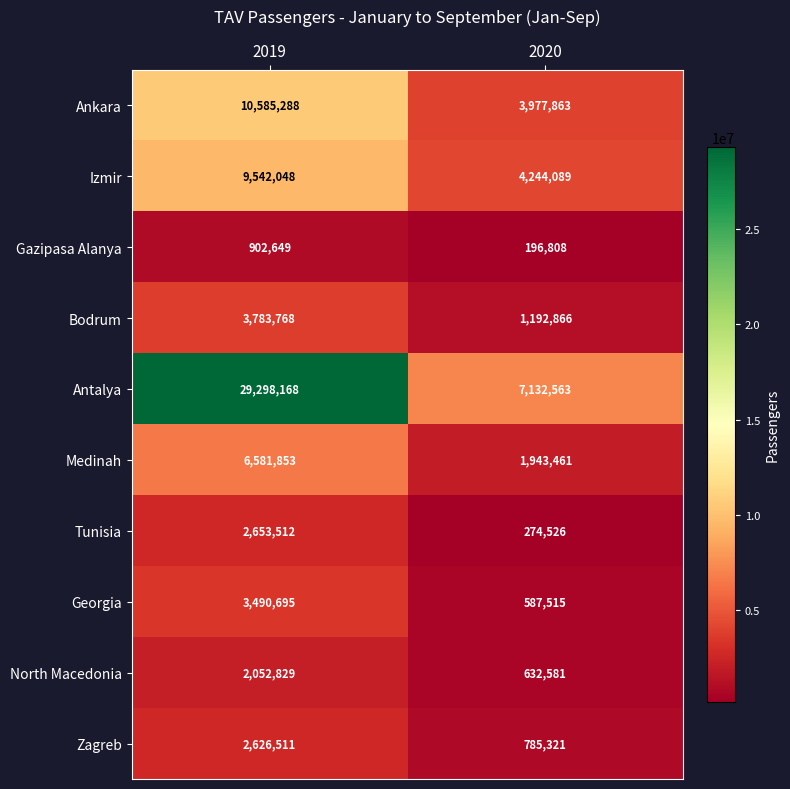

Which series has the largest total across all categories?

Antalya